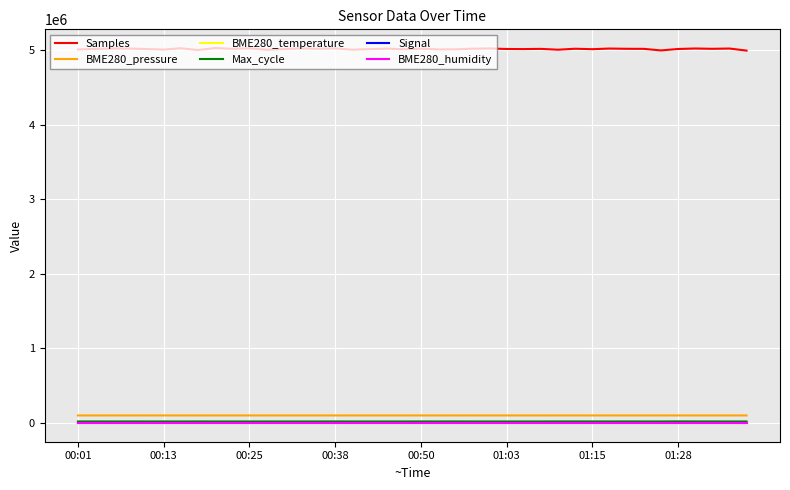

True or false: Signal and BME280_pressure intersect in this chart.

False